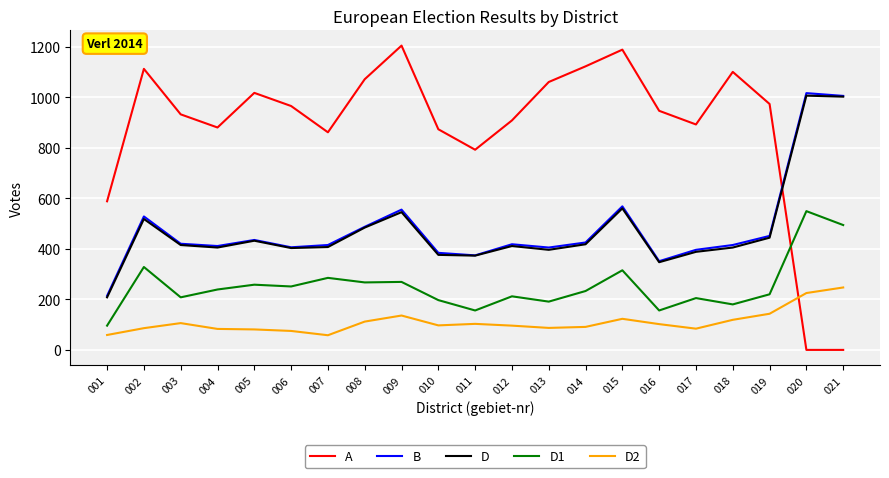

Which series has the widest spread of values?

A